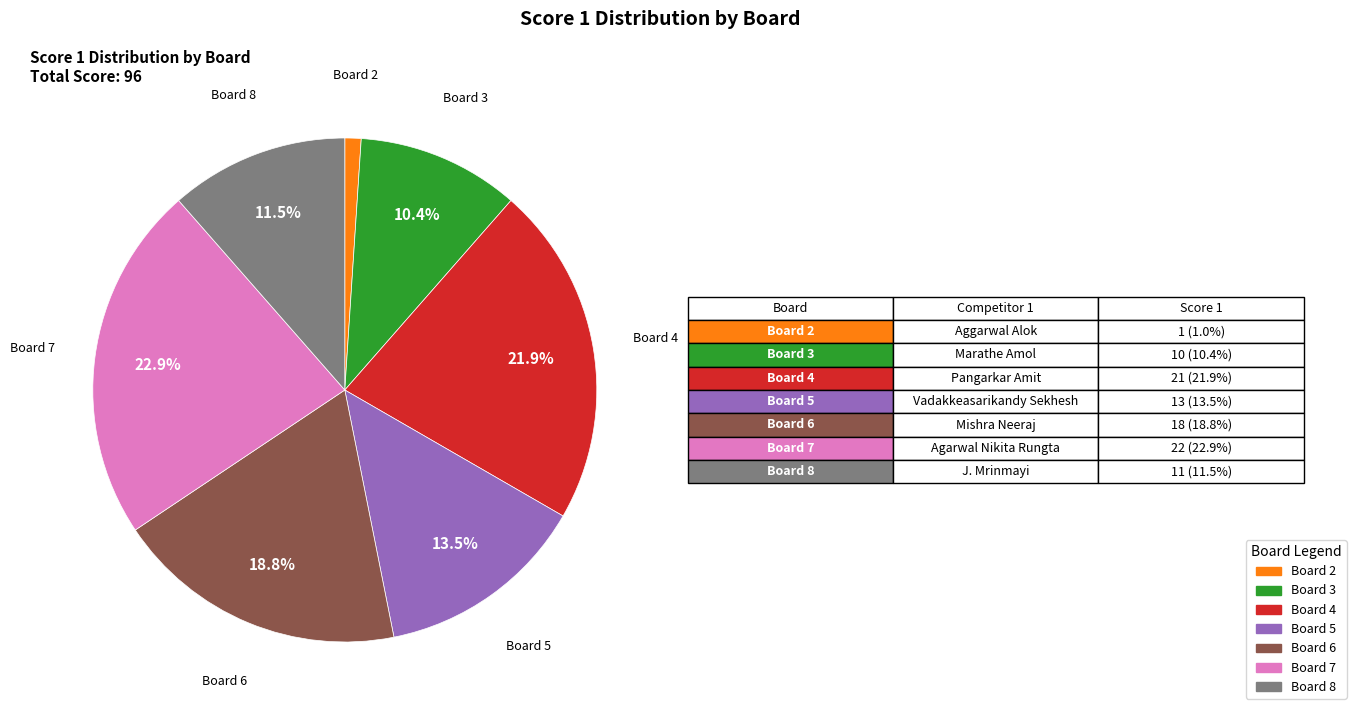

Does any single category account for the majority?

No